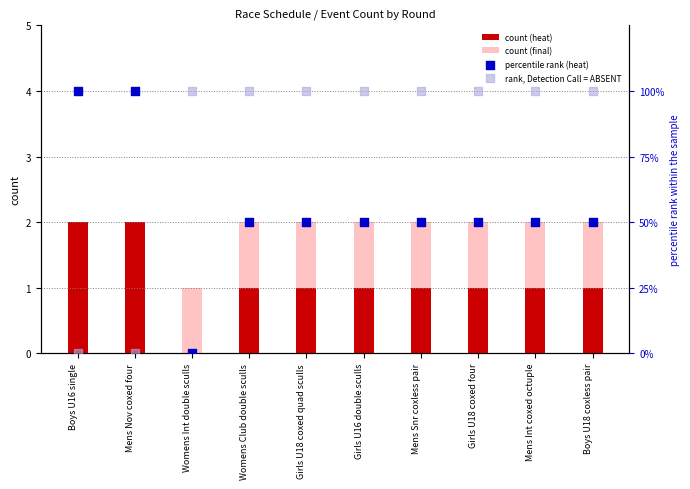

At which category is the sum across all series the highest?

Womens Club double sculls